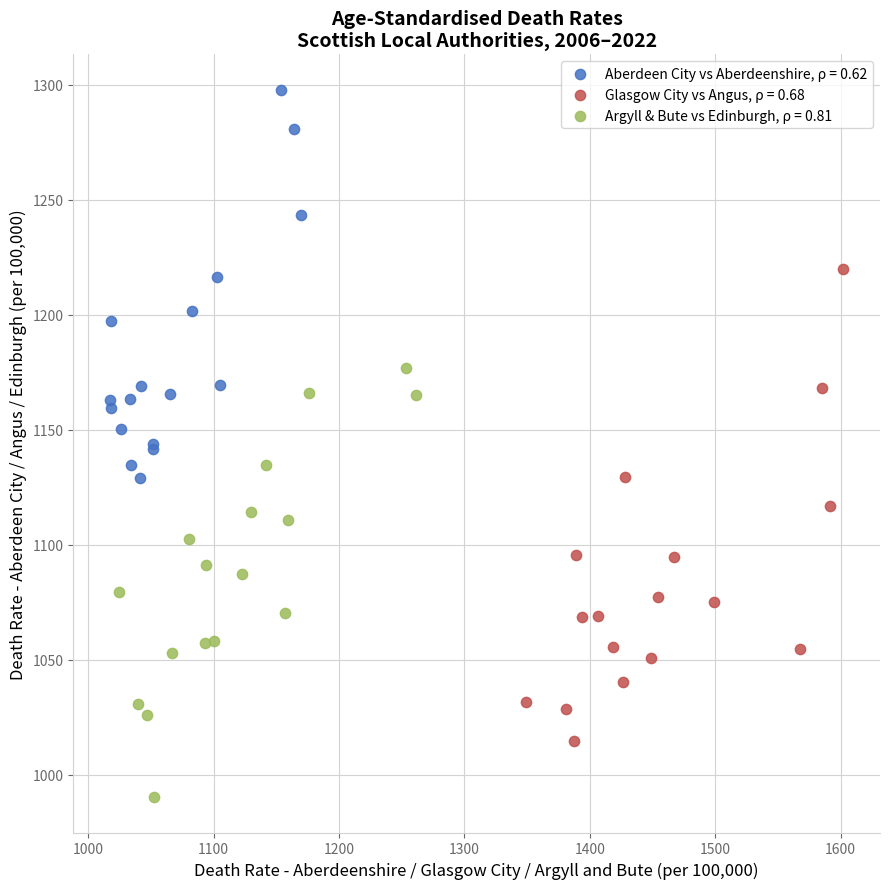

Which series contains the lowest Y value?

Argyll & Bute vs Edinburgh, ρ = 0.81